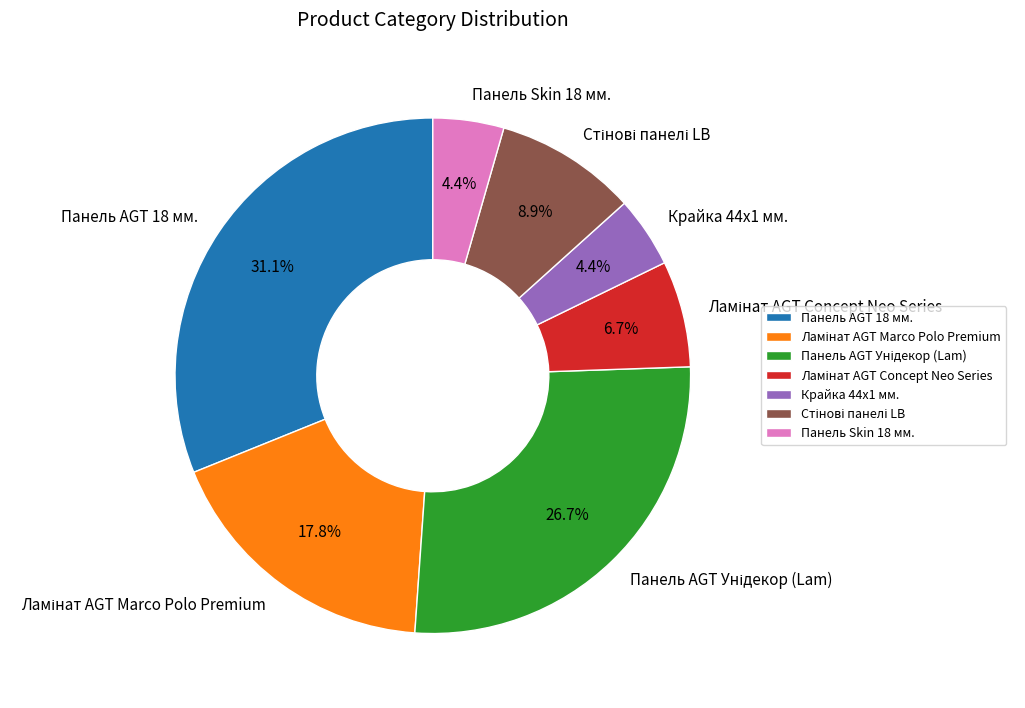

What percentage is NOT represented by Крайка 44x1 мм.?

95.6%